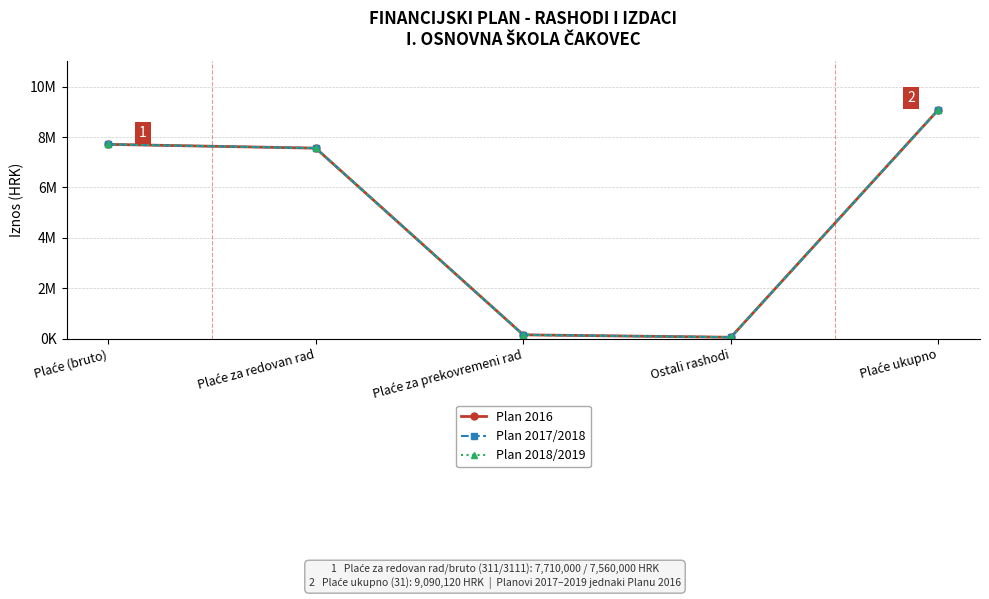

What is the minimum value shown in the chart?

54000